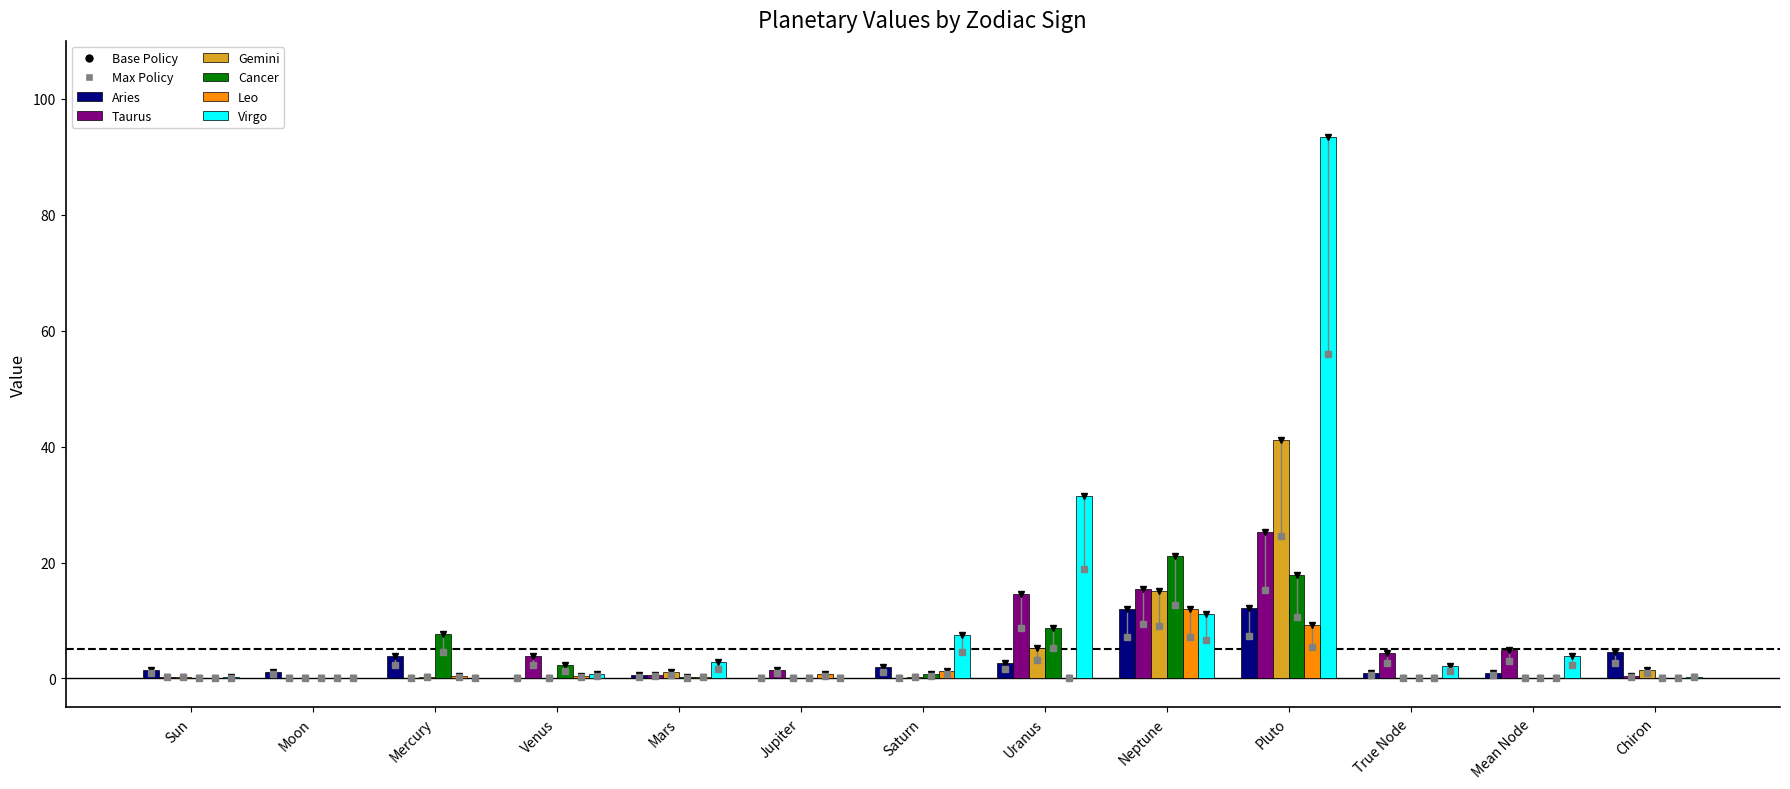

What is the total value across all series at Neptune?

86.7